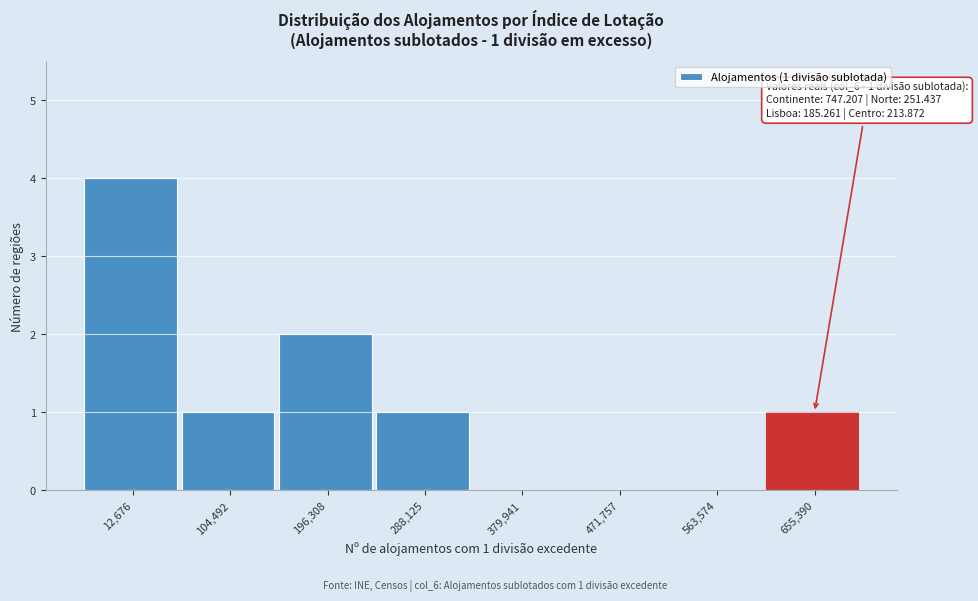

Reading left to right, transcribe all the data shown in this chart.

12,676=4	104,492=1	196,308=2	288,125=1	379,941=0	471,757=0	563,574=0	655,390=1